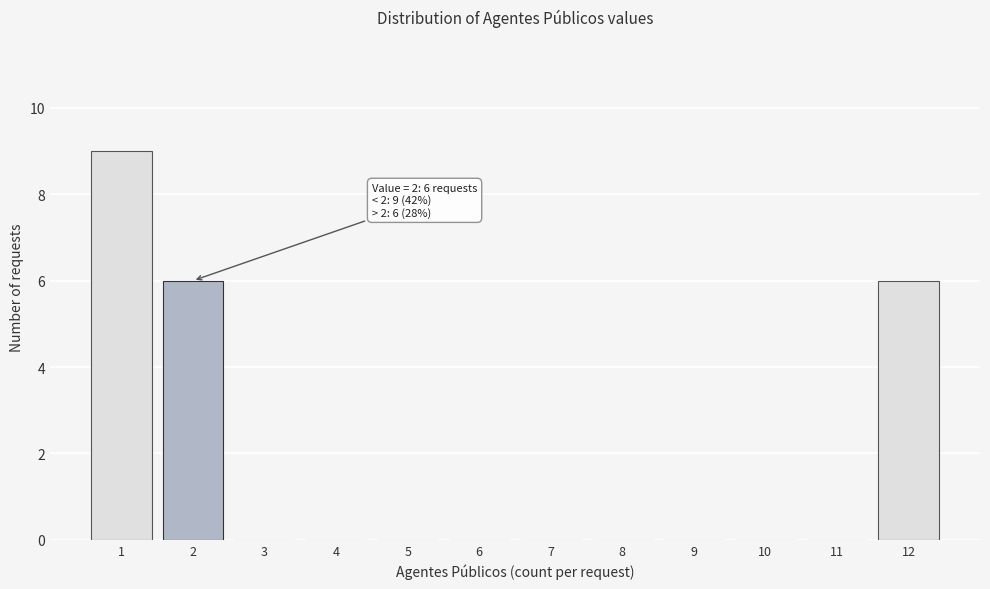

Reading right to left, extract all data points from this chart.

12=6	11=0	10=0	9=0	8=0	7=0	6=0	5=0	4=0	3=0	2=6	1=9